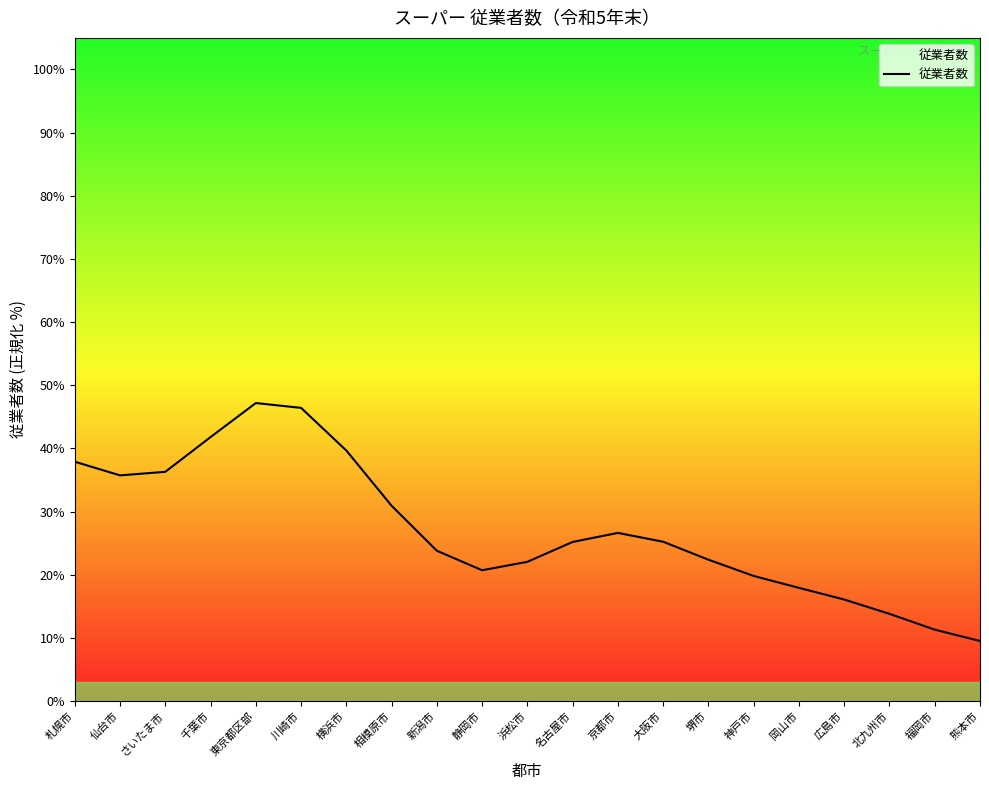

True or false: the data shows 64.4 at 札幌市.

False